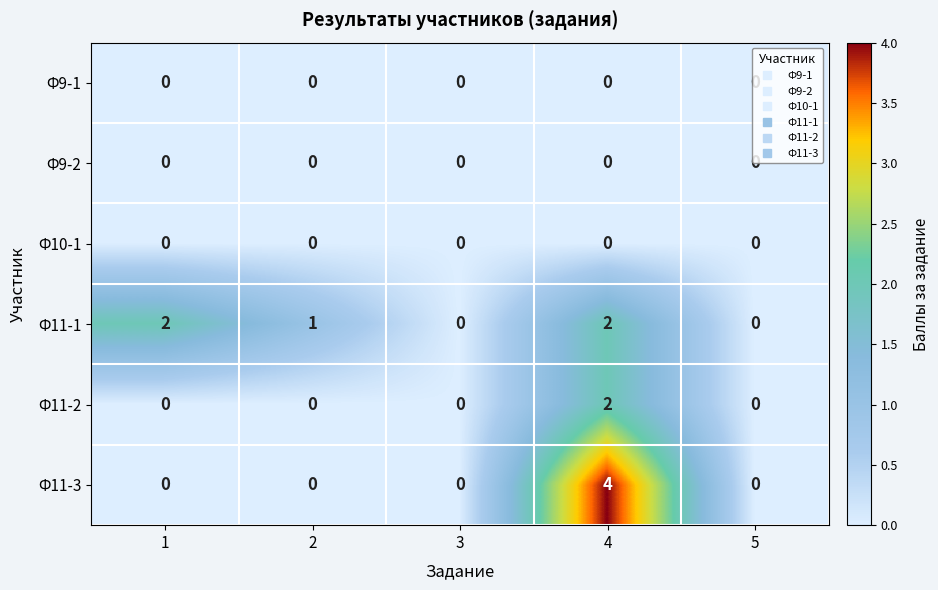

Between 3 and 4, which series saw the biggest shift?

Ф11-3